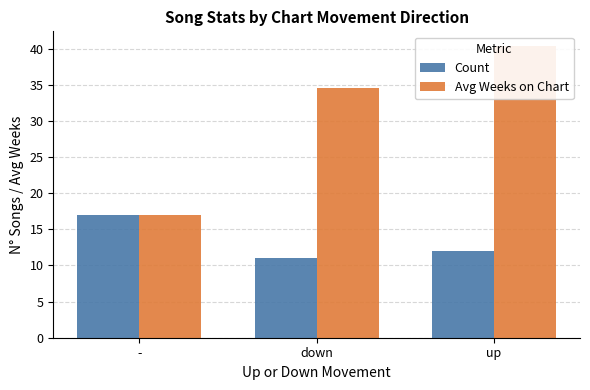

What is the value of the Count bar at the 1st from the left?

17.0